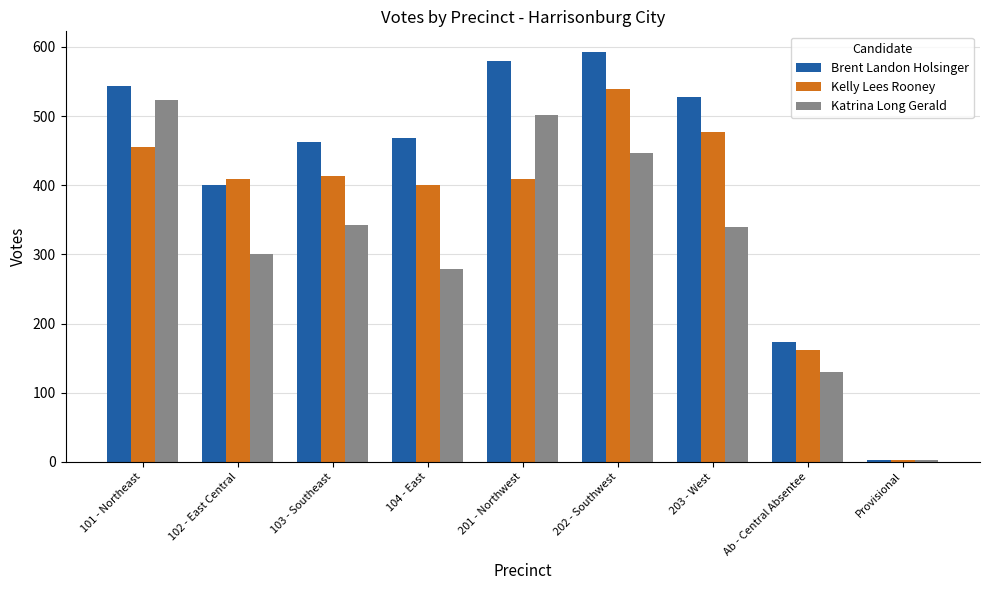

Reading left to right, list all the values displayed in this chart.

Brent Landon Holsinger: 101 - Northeast=543	102 - East Central=400	103 - Southeast=462	104 - East=469	201 - Northwest=580	202 - Southwest=593	203 - West=528	Ab - Central Absentee=173	Provisional=2
Kelly Lees Rooney: 101 - Northeast=456	102 - East Central=409	103 - Southeast=414	104 - East=401	201 - Northwest=409	202 - Southwest=539	203 - West=477	Ab - Central Absentee=162	Provisional=2
Katrina Long Gerald: 101 - Northeast=523	102 - East Central=301	103 - Southeast=342	104 - East=279	201 - Northwest=502	202 - Southwest=446	203 - West=339	Ab - Central Absentee=130	Provisional=2